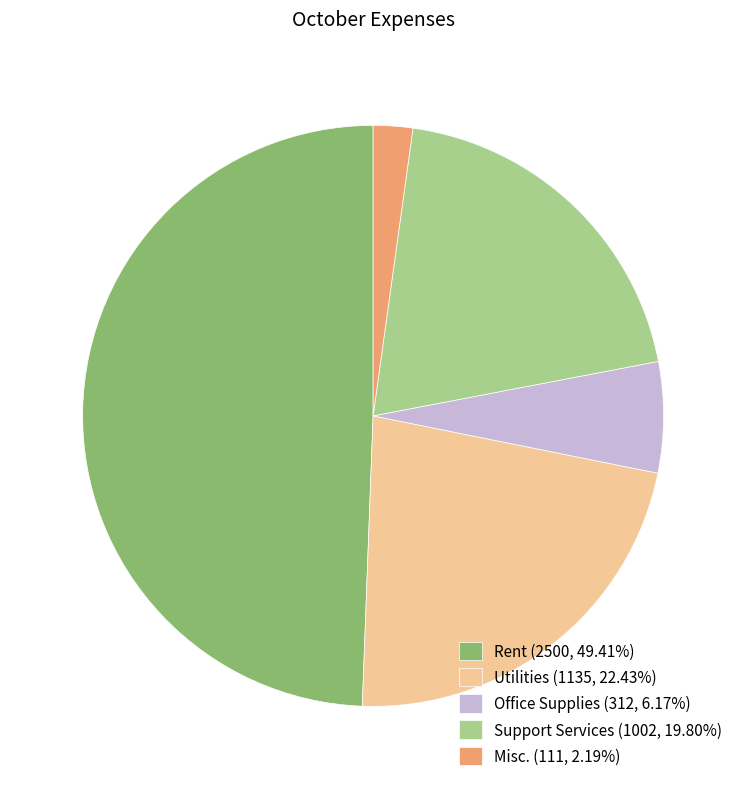

Combined, do Rent and Support Services account for over 50%?

Yes